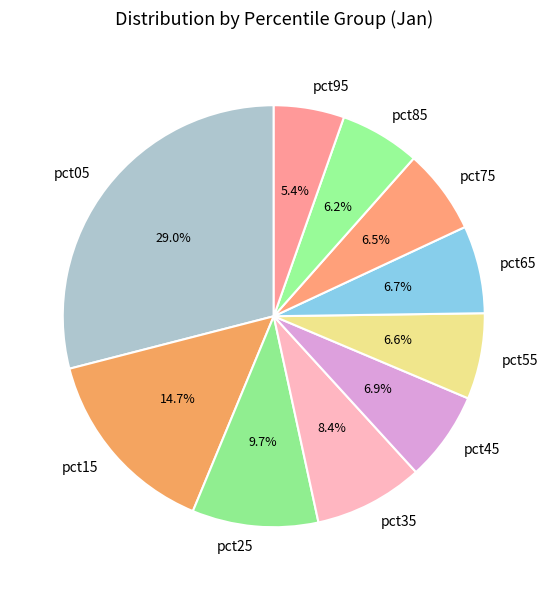

Count the number of slices in the pie.

10